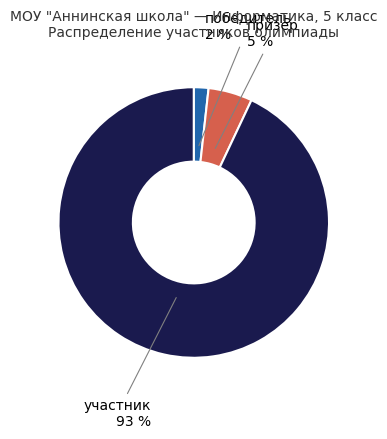

What is the smallest slice in the pie chart?

победитель